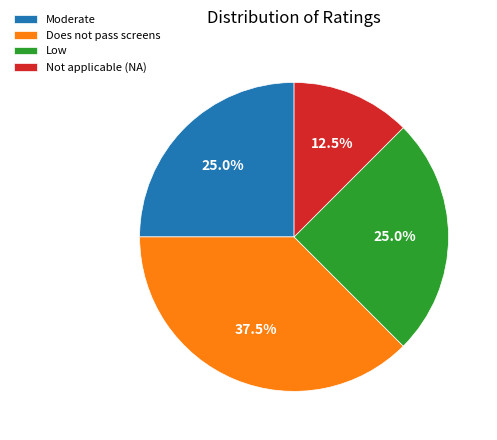

To the nearest percent, what is the difference between the Does not pass screens and Not applicable (NA) slice percentages?

25%